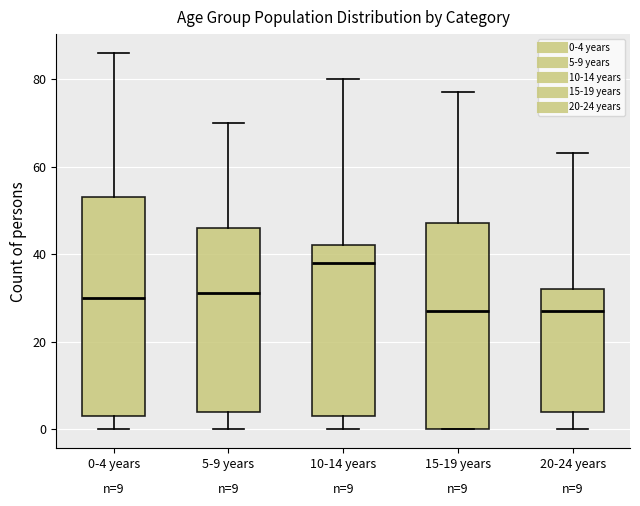

Reading left to right, read every box against the y-axis: the position of its median line, the range the box covers, and the ends of its whiskers. The values are not printed on the chart, so give them approximately, as read against the axis.

0-4 years: median 30, box 4 to 54, whiskers 0 to 86
5-9 years: median 32, box 4 to 46, whiskers 0 to 70
10-14 years: median 38, box 4 to 42, whiskers 0 to 80
15-19 years: median 28, box 0 to 48, whiskers 0 to 78
20-24 years: median 28, box 4 to 32, whiskers 0 to 64